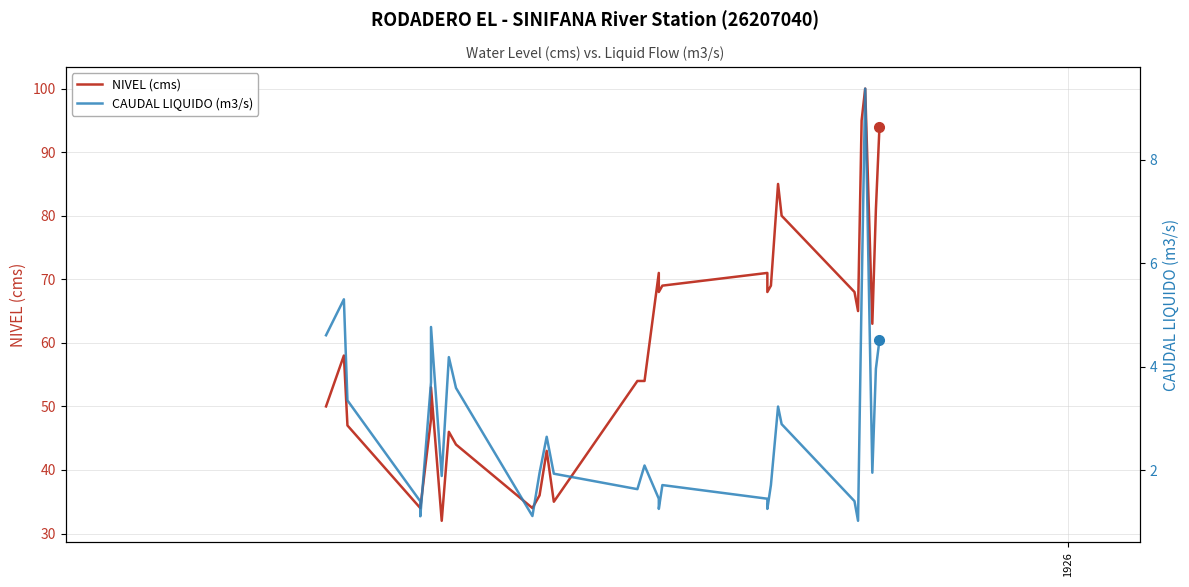

Rank the series by their maximum value, from highest to lowest.

NIVEL (cms), CAUDAL LIQUIDO (m3/s)